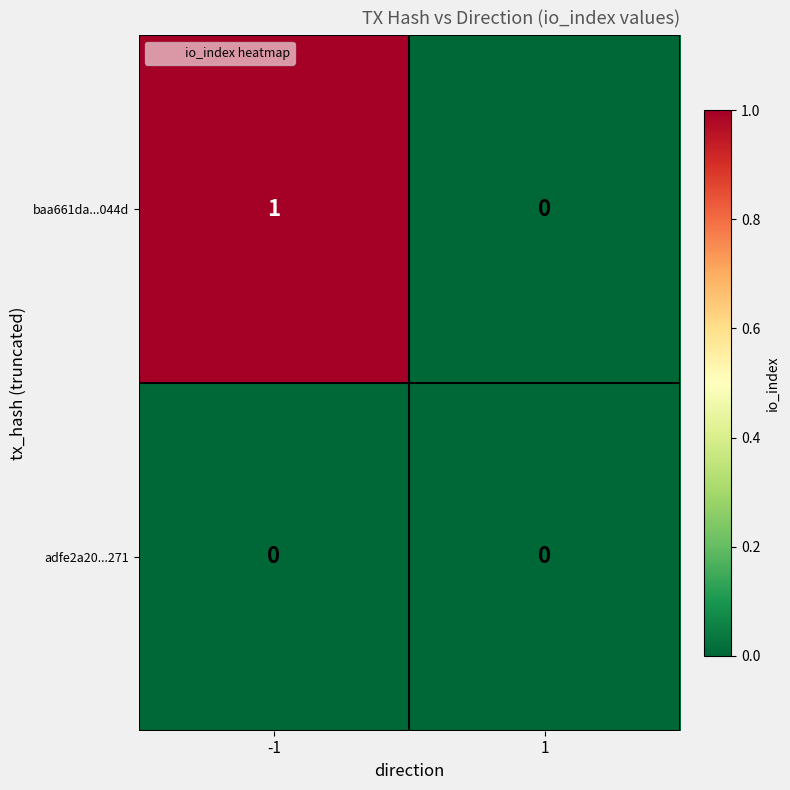

Which series has the largest total across all categories?

baa661da...044d